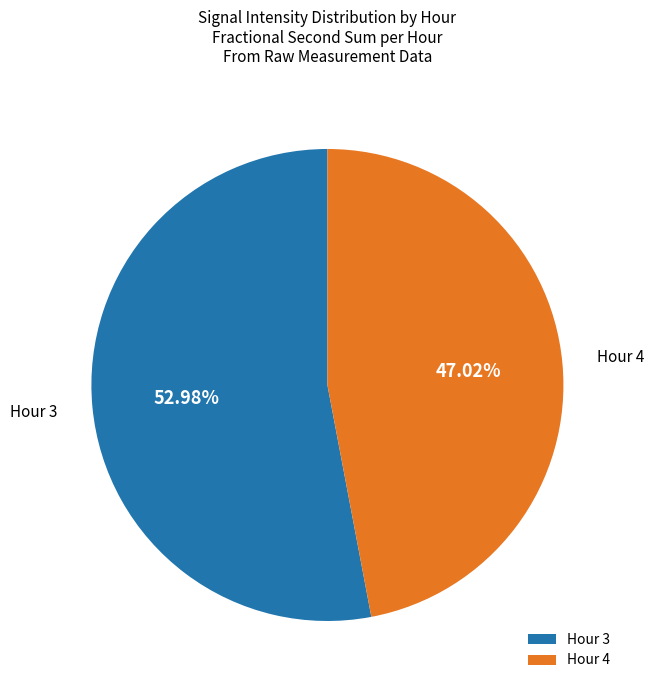

What is the largest slice in the pie chart?

Hour 3